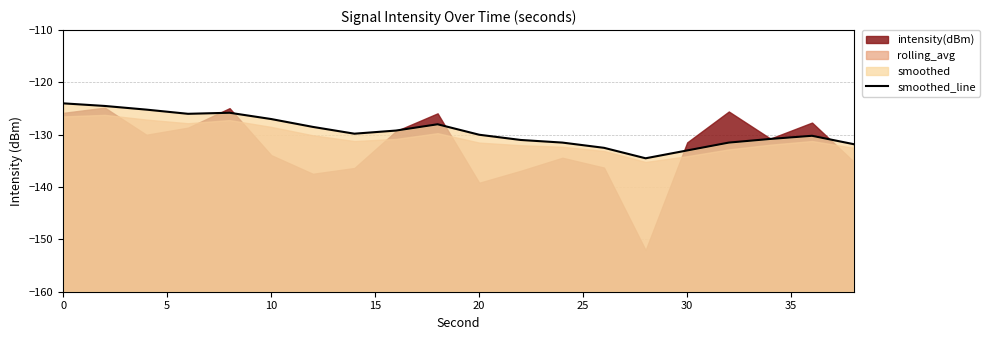

What is the maximum value shown in the chart?

-124.0